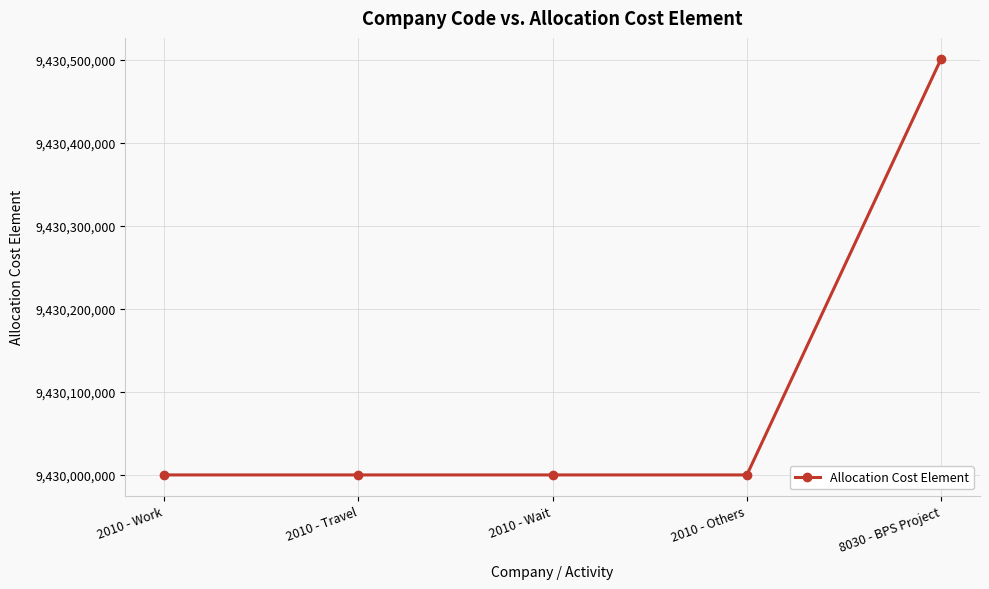

True or false: the data has more than 1 interior local peaks.

False